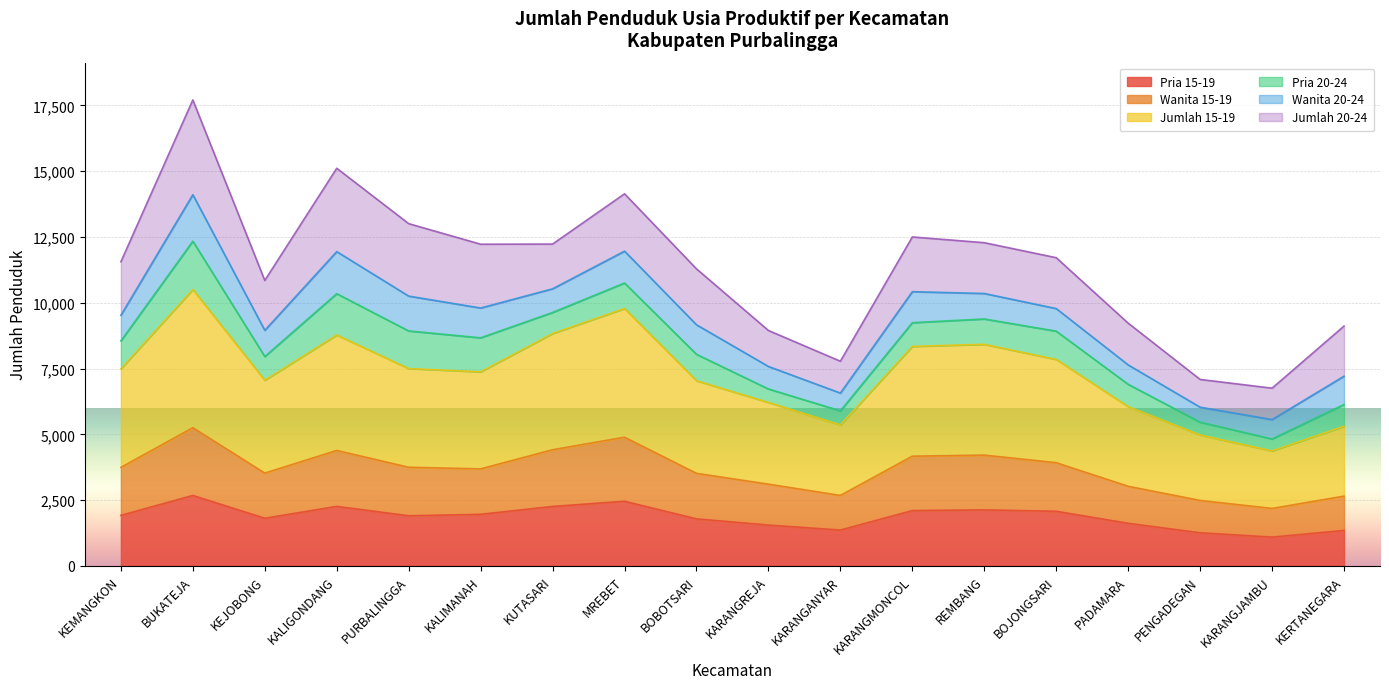

What is the label of the 2nd point from the left?

BUKATEJA